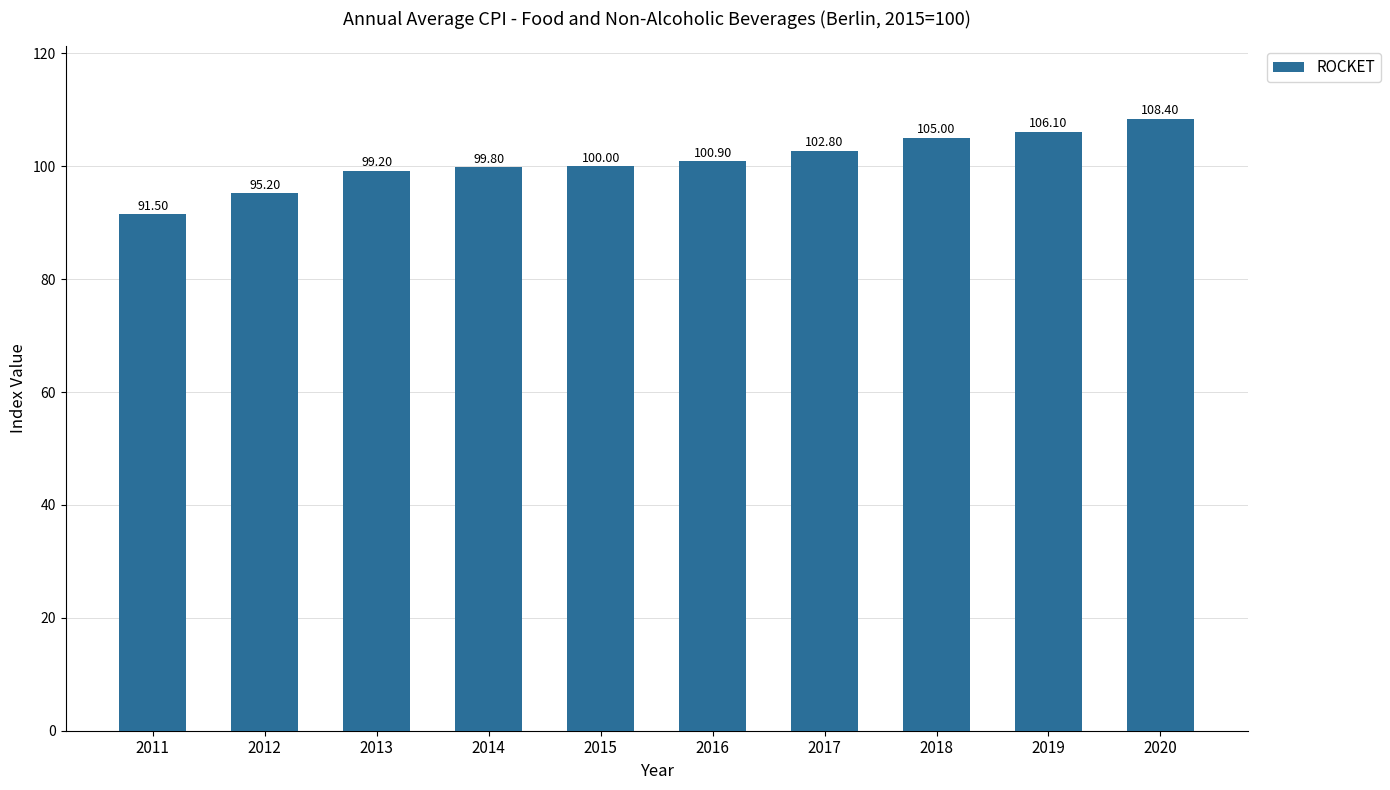

Does the chart contain stacked bars?

No